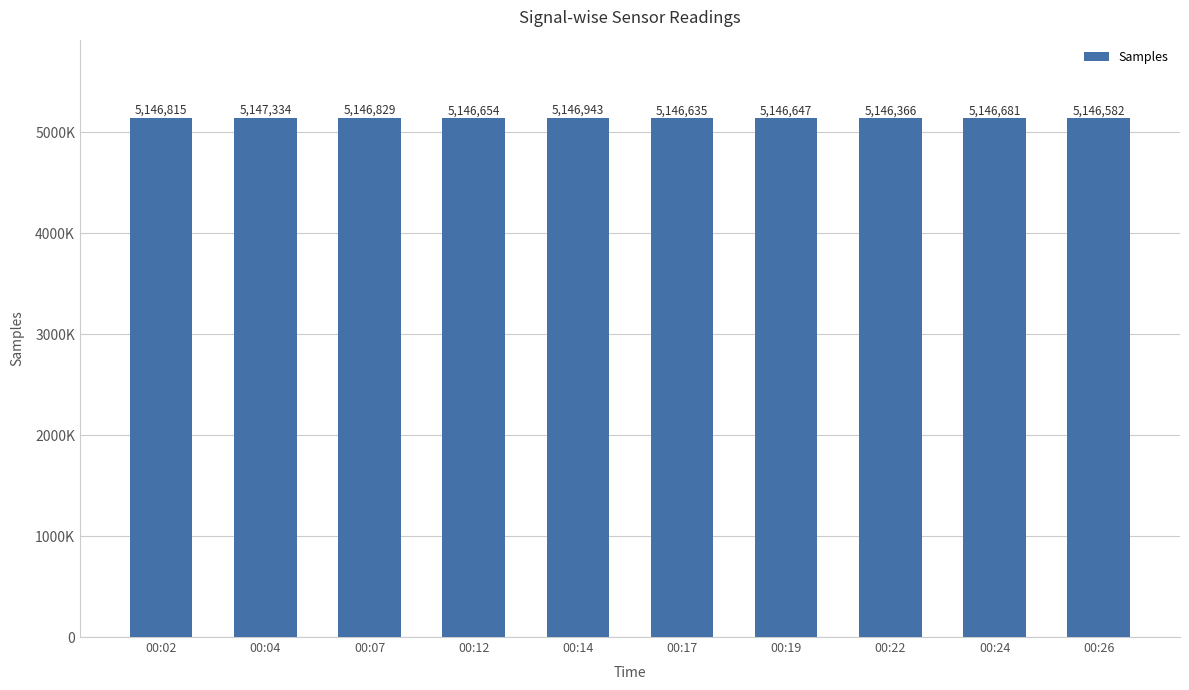

What is the difference between the values at 00:26 and 00:07?

247